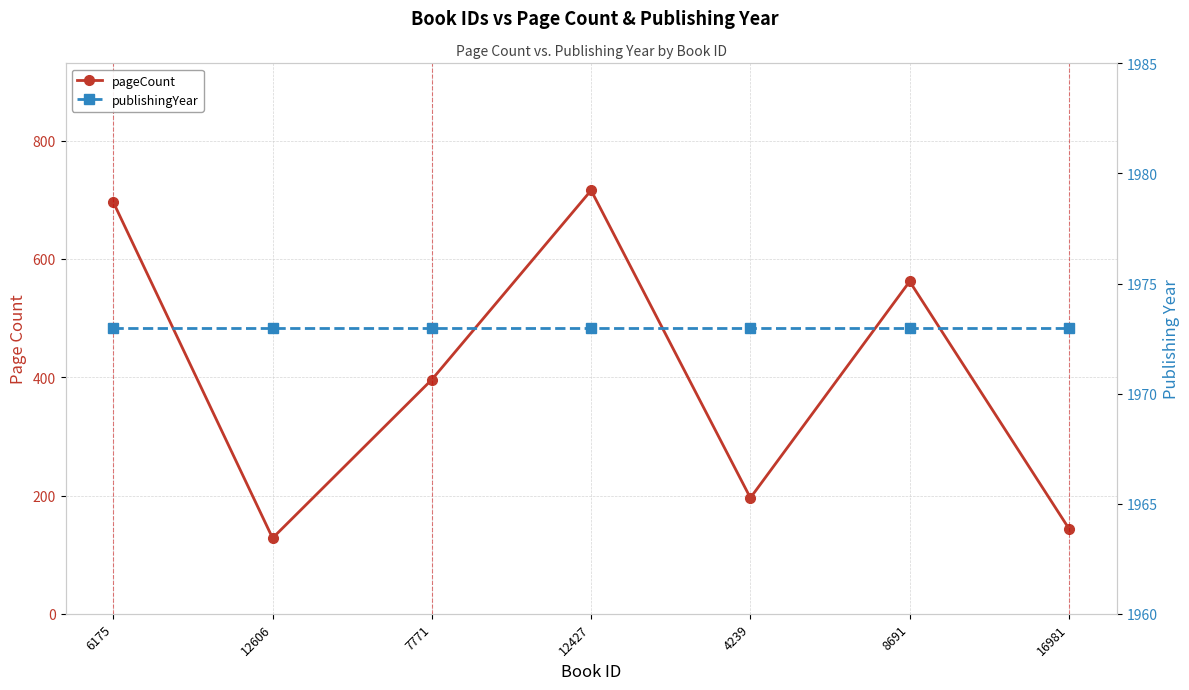

Rank the series at 7771 from highest to lowest value.

publishingYear, pageCount